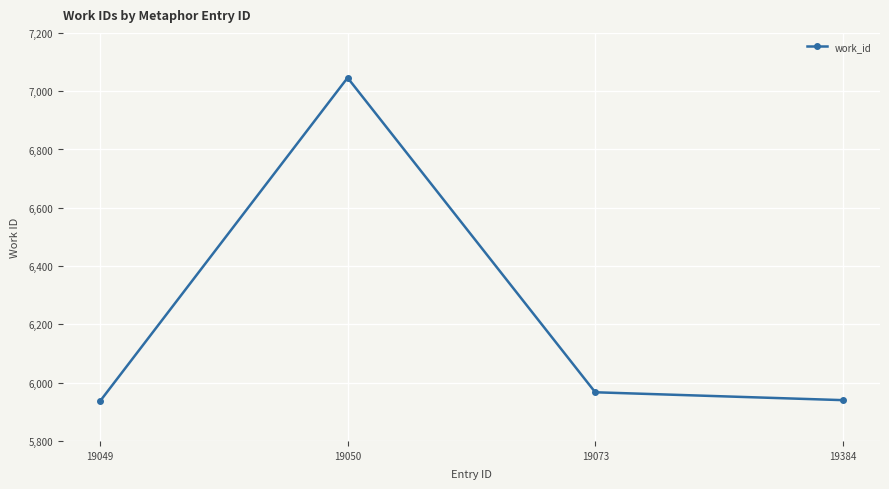

What is the difference between the maximum and minimum values?

1110